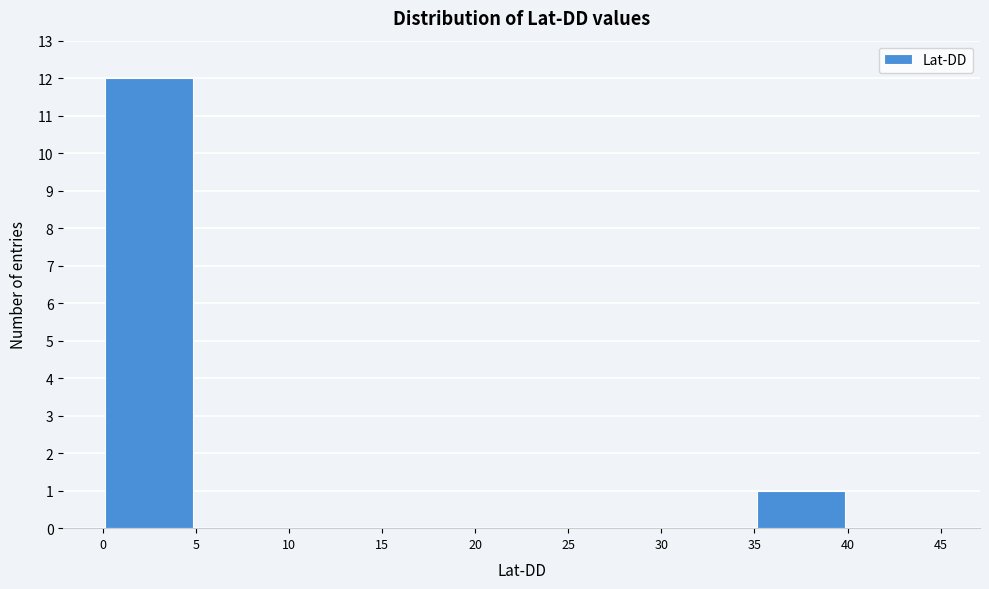

Over which range of the x-axis is the bar tallest?

0 to 5